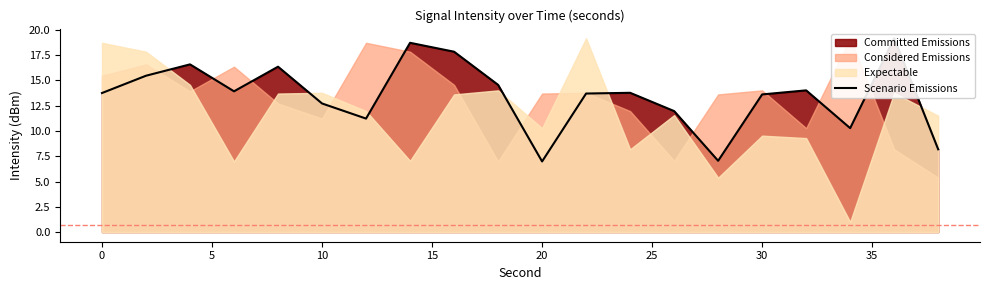

How many lines are shown in the chart?

1